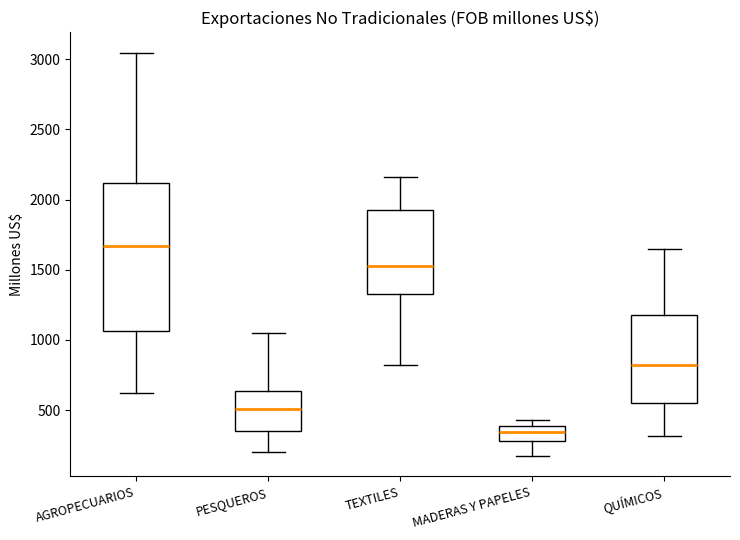

Reading left to right, read every box against the y-axis: the position of its median line, the range the box covers, and the ends of its whiskers. The values are not printed on the chart, so give them approximately, as read against the axis.

AGROPECUARIOS: median 1650, box 1050 to 2100, whiskers 600 to 3050
PESQUEROS: median 500, box 350 to 650, whiskers 200 to 1050
TEXTILES: median 1550, box 1300 to 1900, whiskers 800 to 2150
MADERAS Y PAPELES: median 350, box 300 to 400, whiskers 150 to 450
QUÍMICOS: median 800, box 550 to 1200, whiskers 300 to 1650